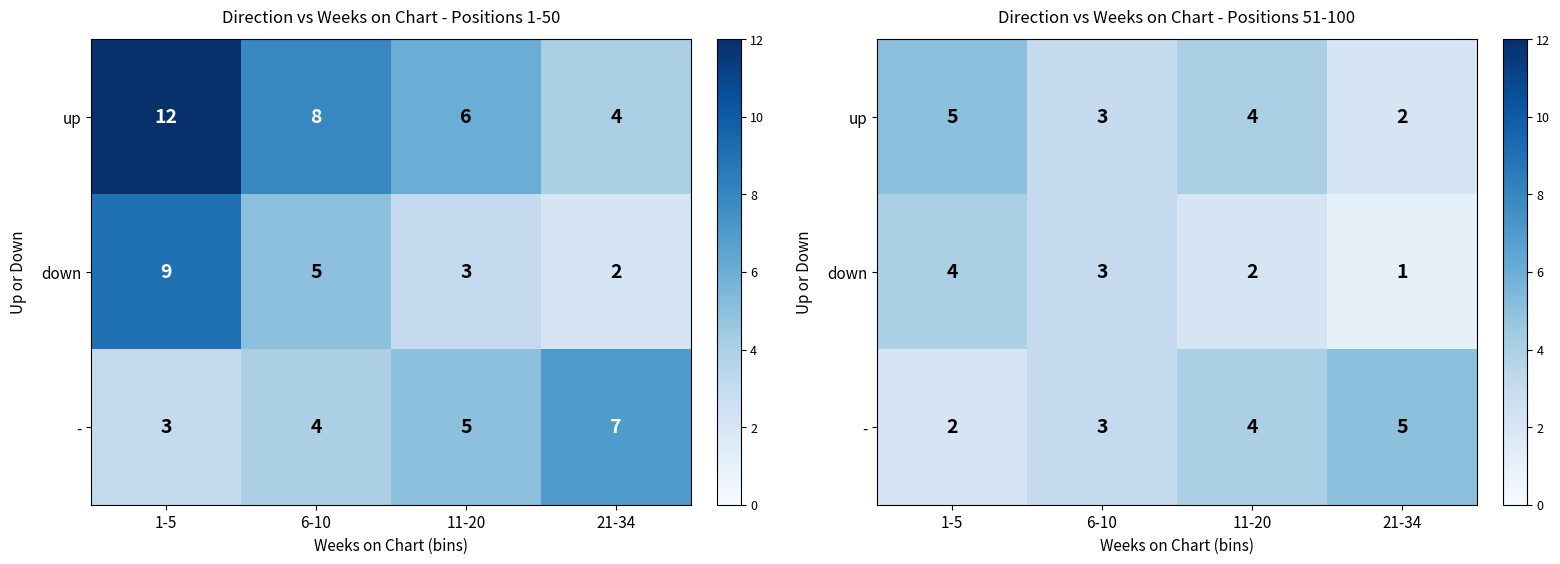

What is the sum of the down values at 6-10 and 21-34?

4